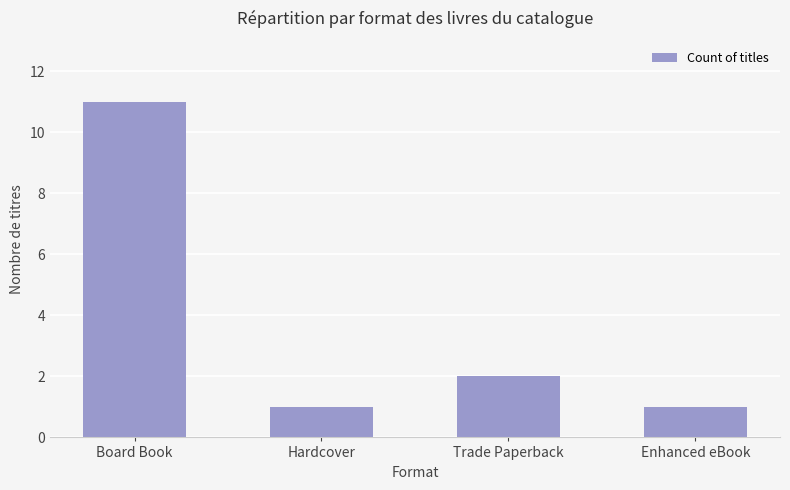

What is the change in value from Trade Paperback to Enhanced eBook?

-1